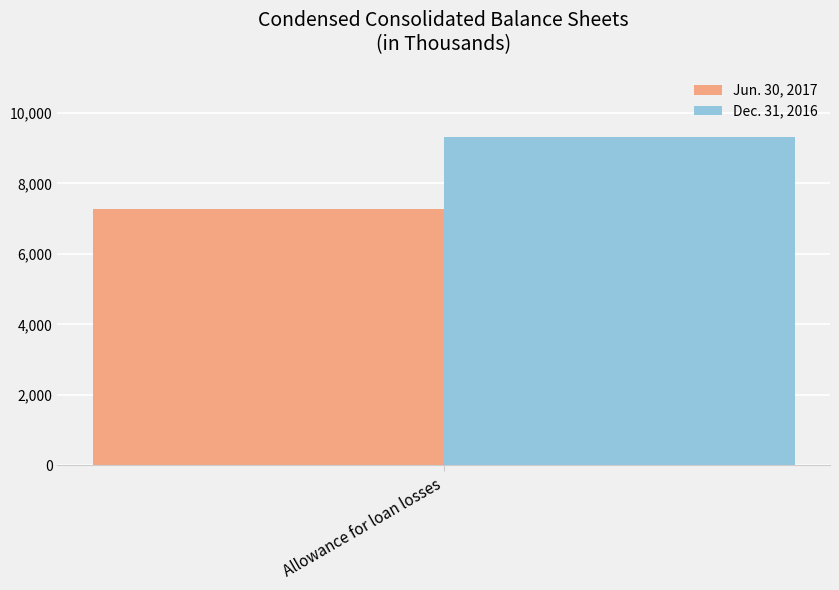

Reading left to right, list all the values displayed in this chart.

Jun. 30, 2017: Allowance for loan losses=7288
Dec. 31, 2016: Allowance for loan losses=9326